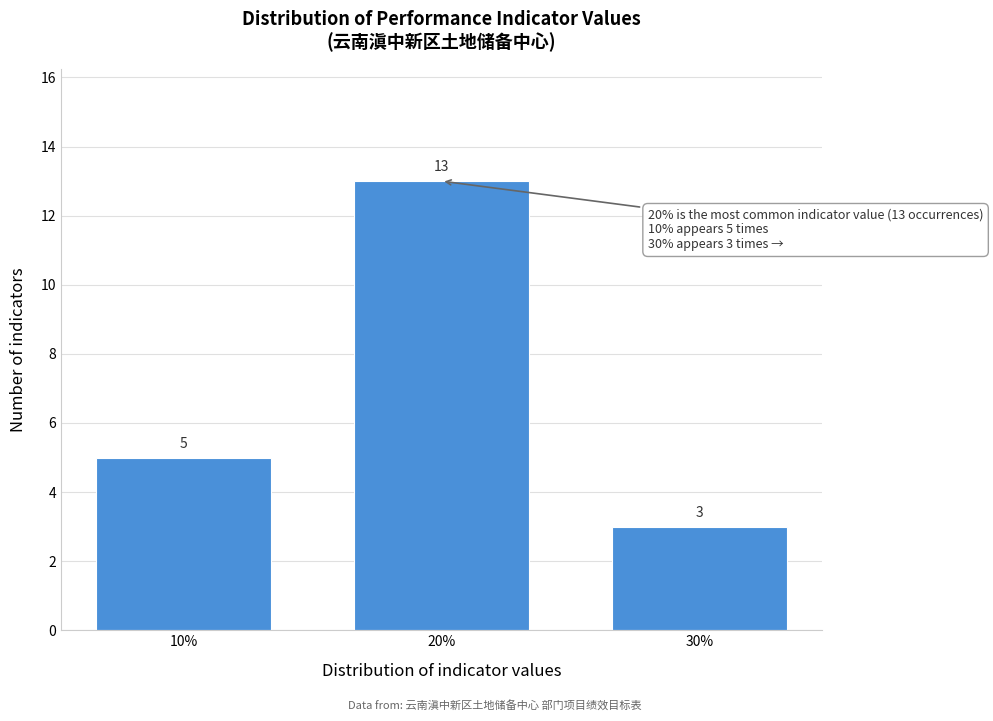

Over which range of the x-axis is the bar tallest?

15 to 25